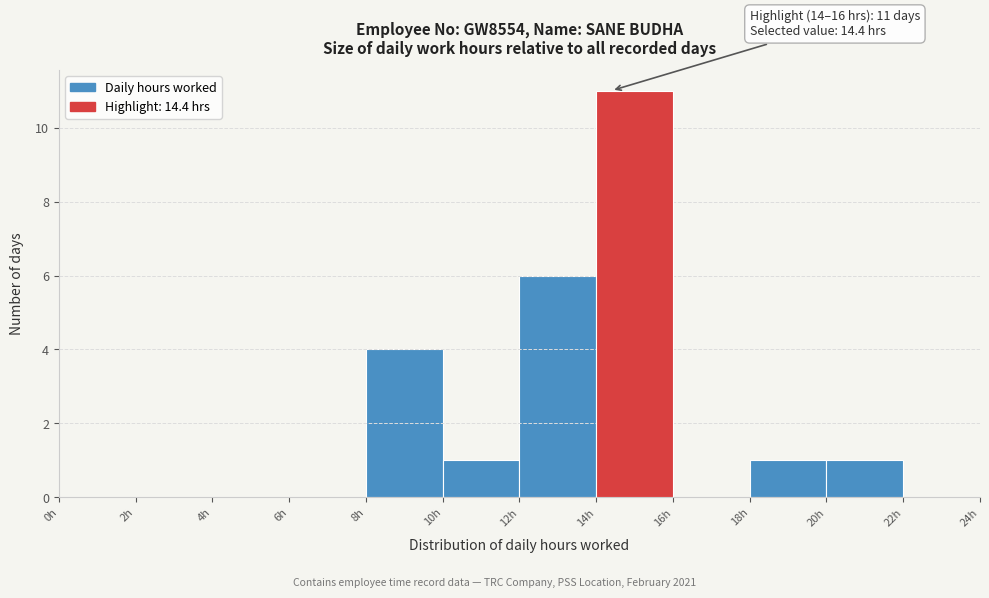

Over which range of the x-axis is the bar tallest?

14 to 16